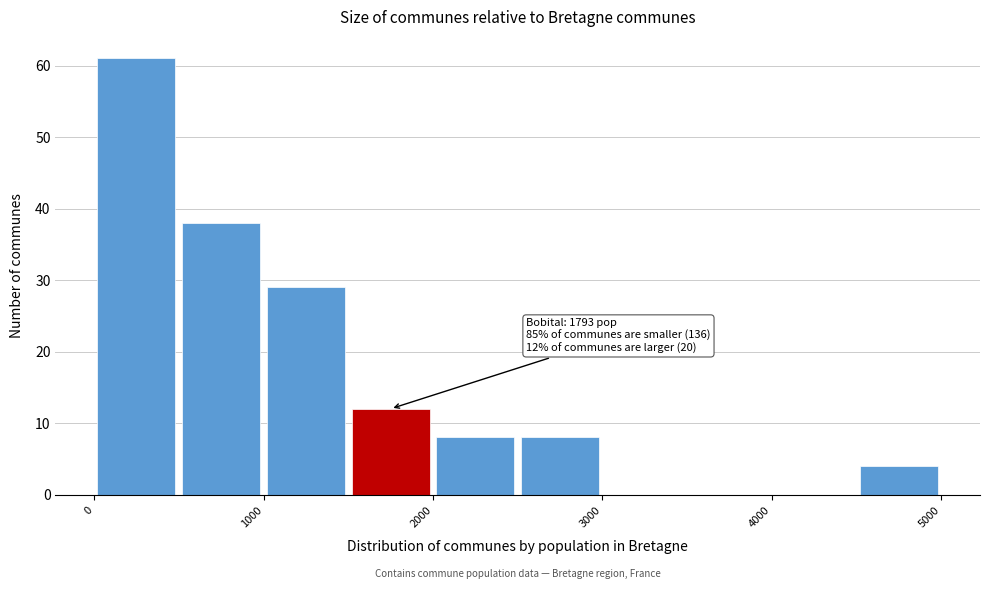

Which range on the x-axis has the tallest bar?

0 to 500